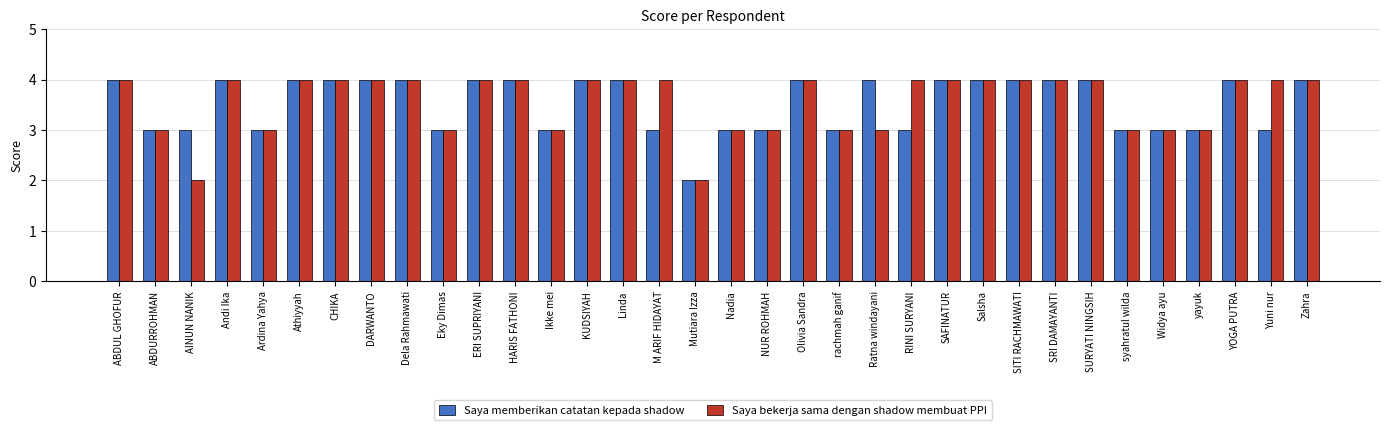

What is the highest value of the Saya bekerja sama dengan shadow membuat PPI series?

4